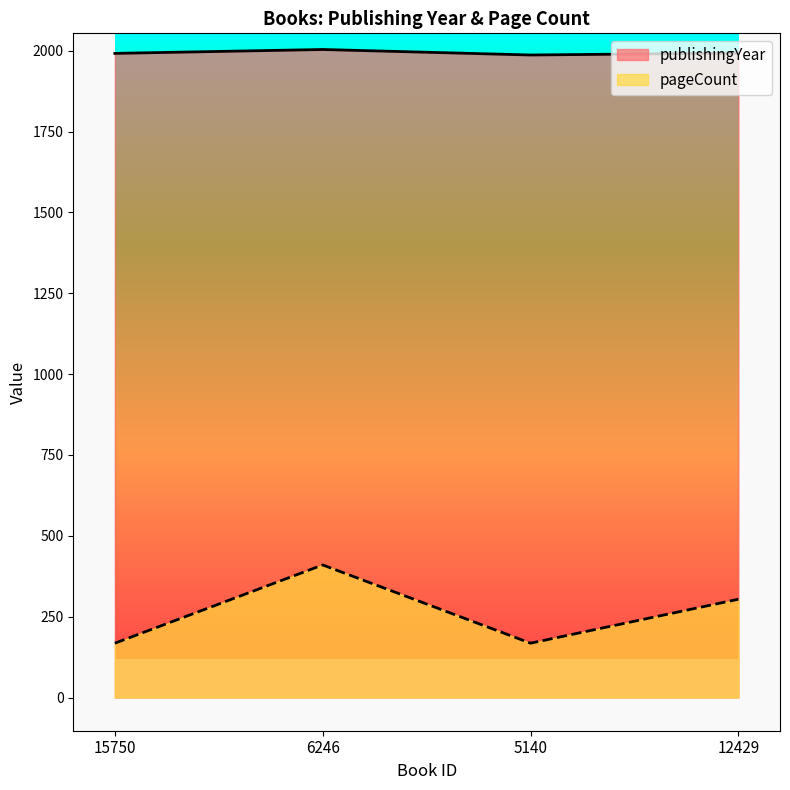

Which series has the largest range (max minus min)?

pageCount